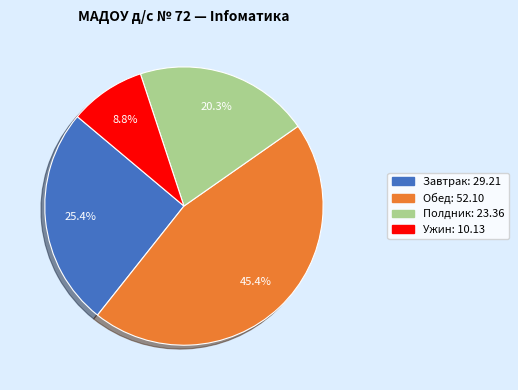

The Ужин slice represents 1% of the pie. True or false?

False